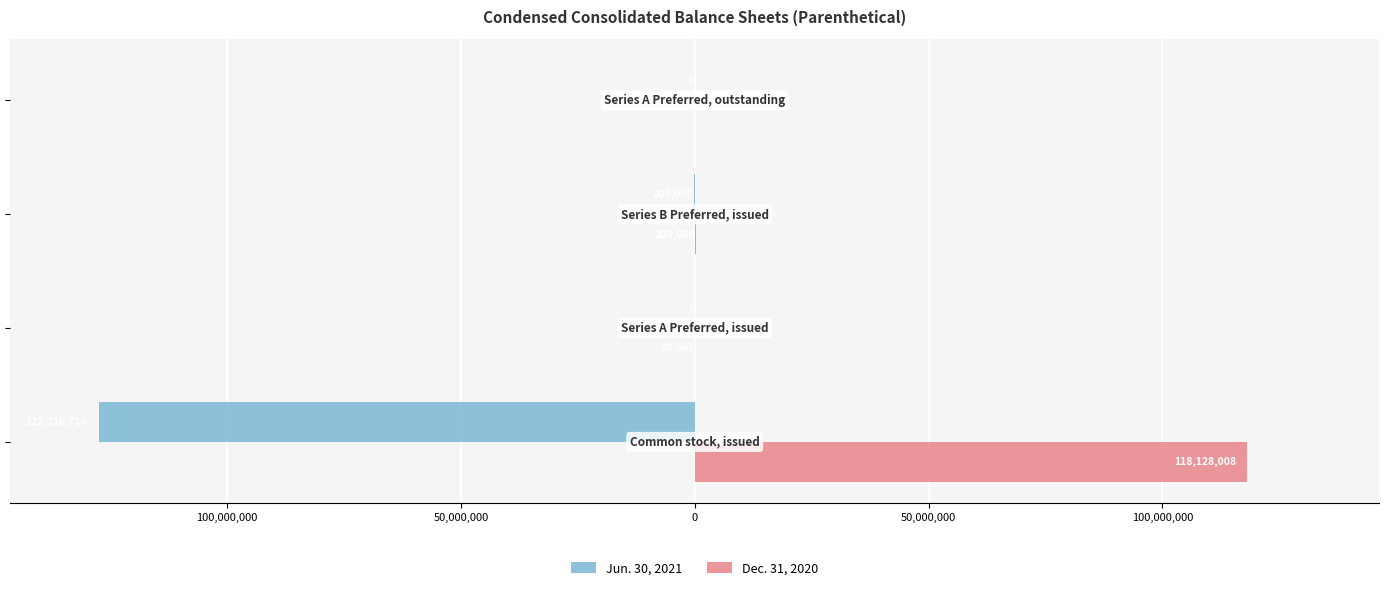

What is the difference between the maximum and second lowest values in the Dec. 31, 2020 series?

118097341